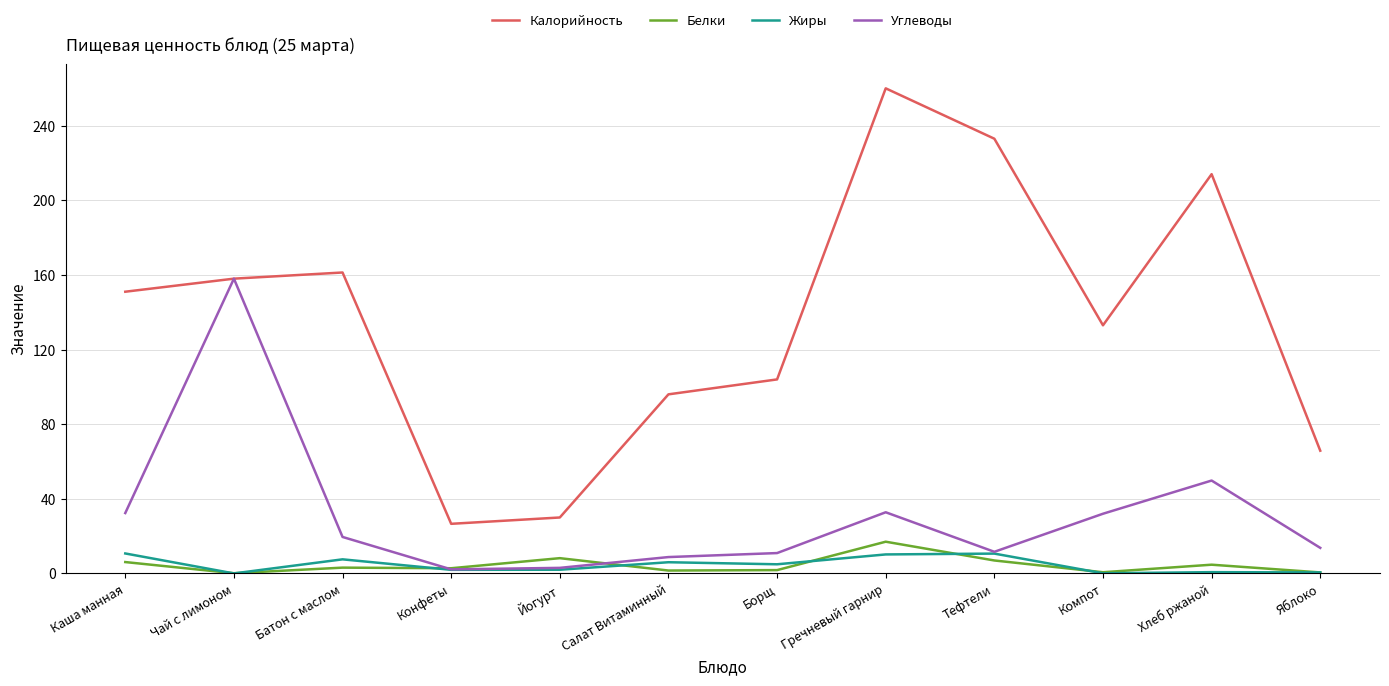

Where is the first local maximum for Углеводы?

Чай с лимоном